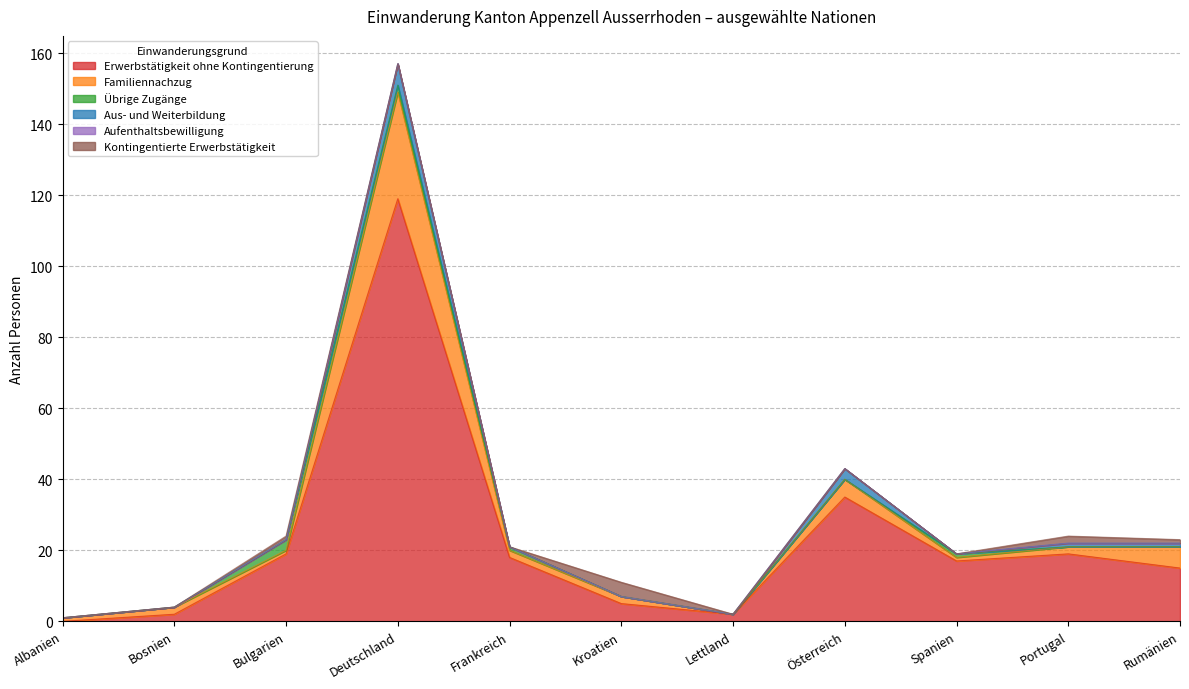

What is the value of the Erwerbstätigkeit ohne Kontingentierung point at the 11th from the left?

15